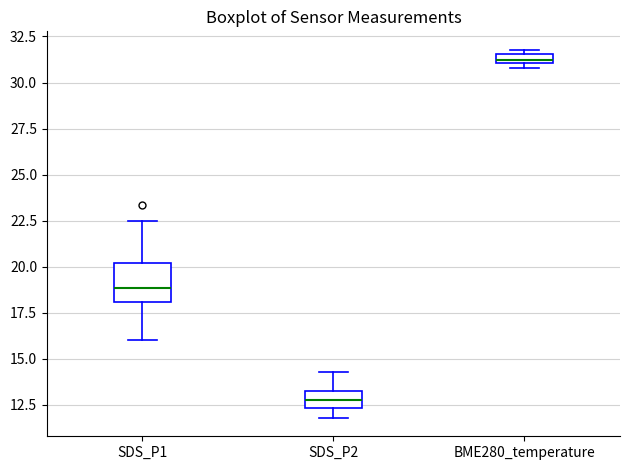

Which box is the tallest, from its lower edge to its upper edge?

SDS_P1